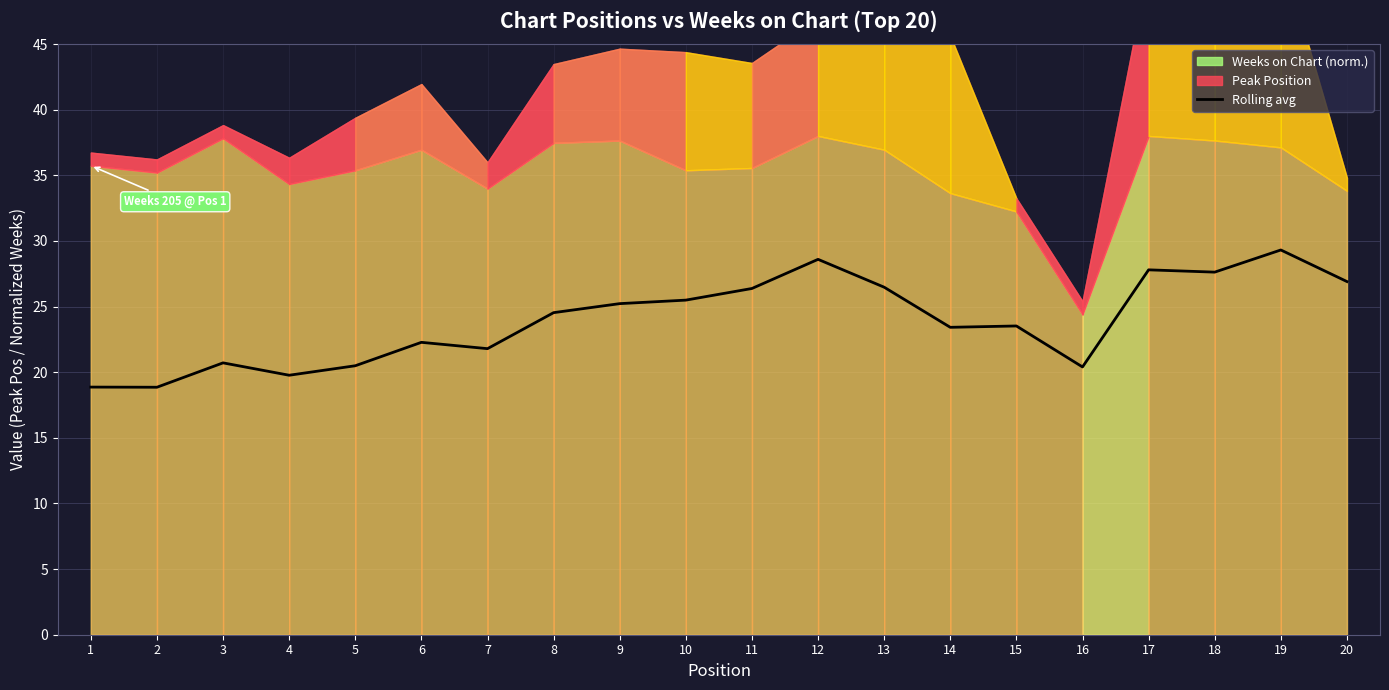

Does the chart display data point markers on the line(s)?

No